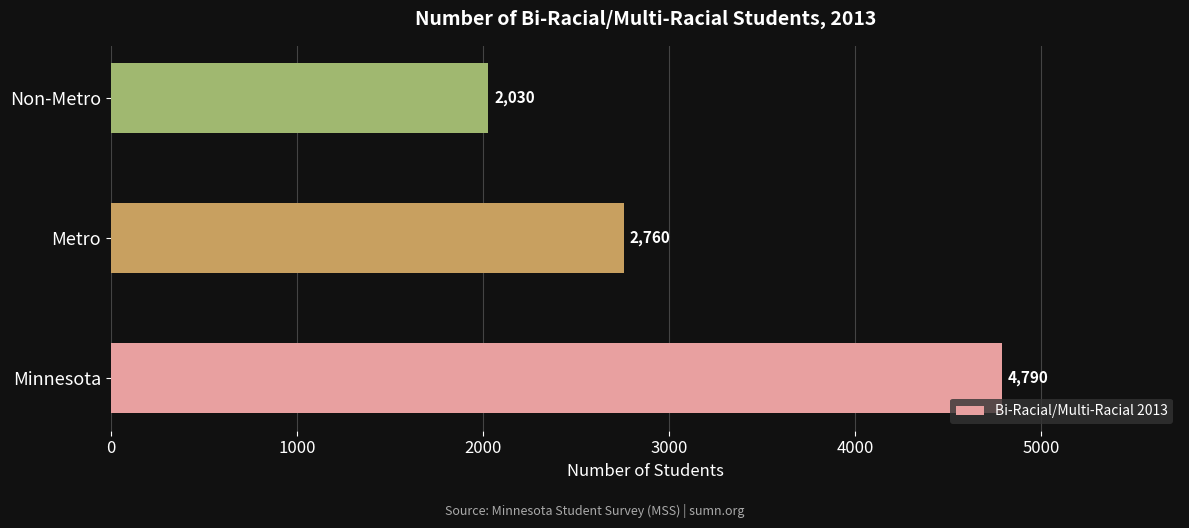

Reading bottom to top, what are all the values shown in this chart?

4790	2760	2030